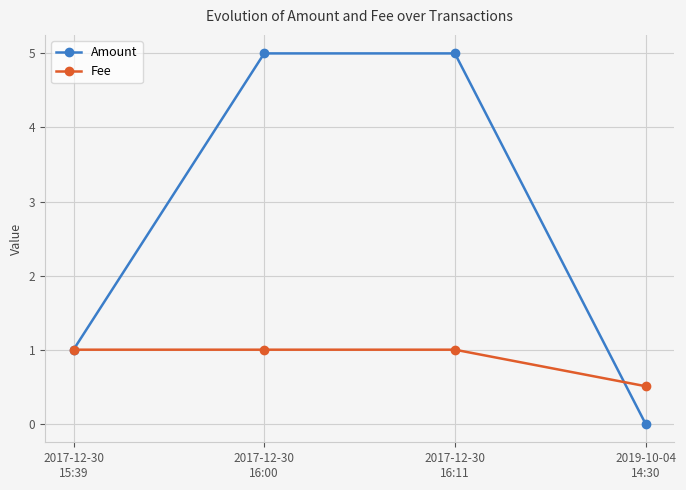

True or false: Fee has more than 2 interior local peaks.

False